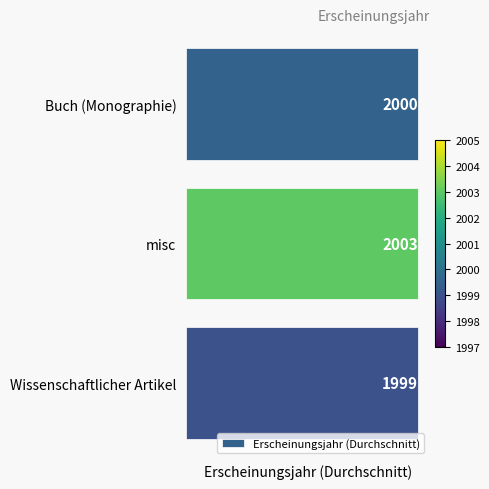

Rank the categories by value from highest to lowest.

misc, Buch (Monographie), Wissenschaftlicher Artikel